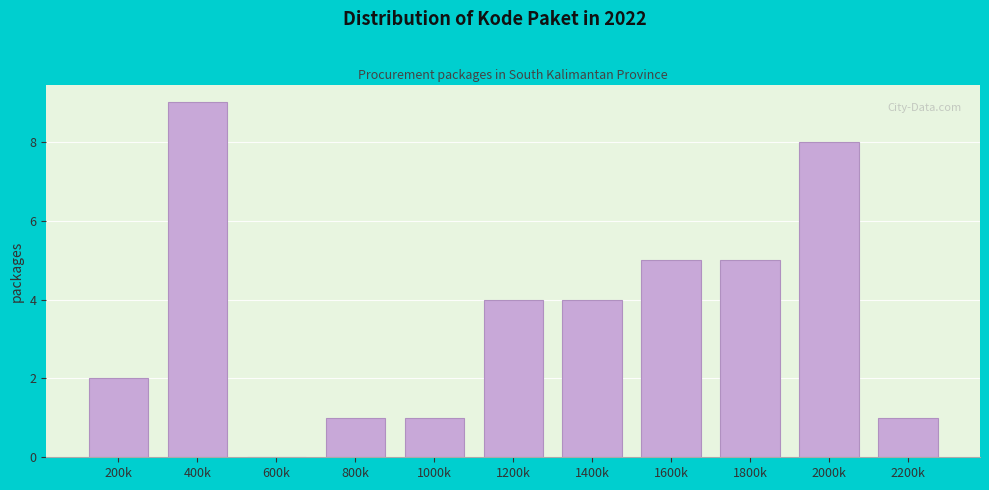

Reading left to right, what are all the values shown in this chart?

200k=2	400k=9	600k=0	800k=1	1000k=1	1200k=4	1400k=4	1600k=5	1800k=5	2000k=8	2200k=1